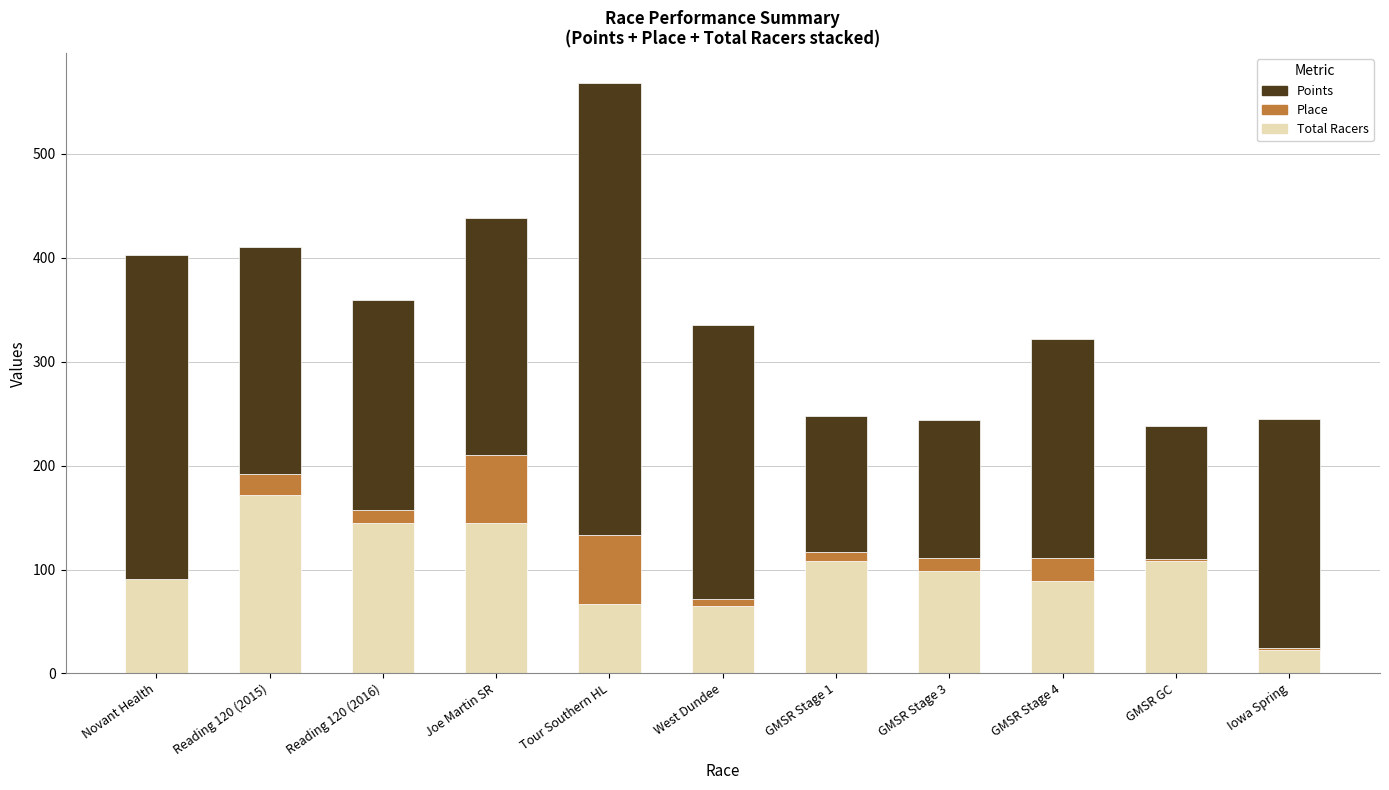

How many distinct data groups are displayed?

3